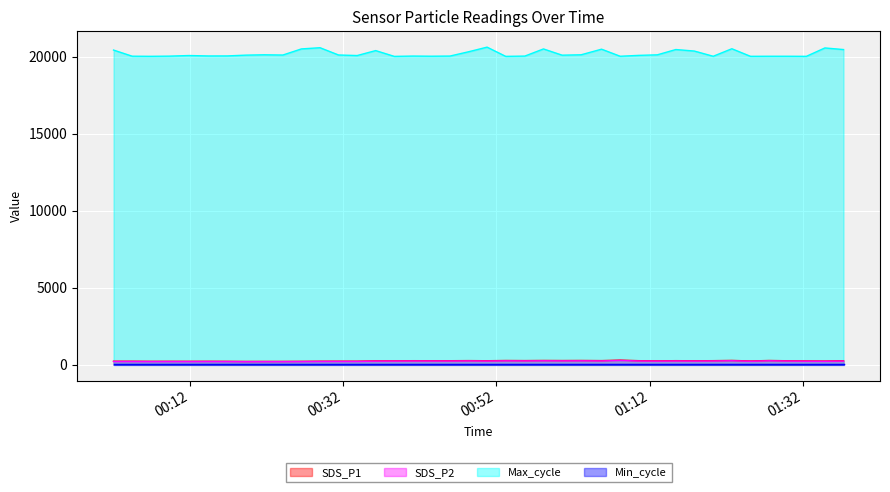

What is the lowest value of the Max_cycle series?

20022.0